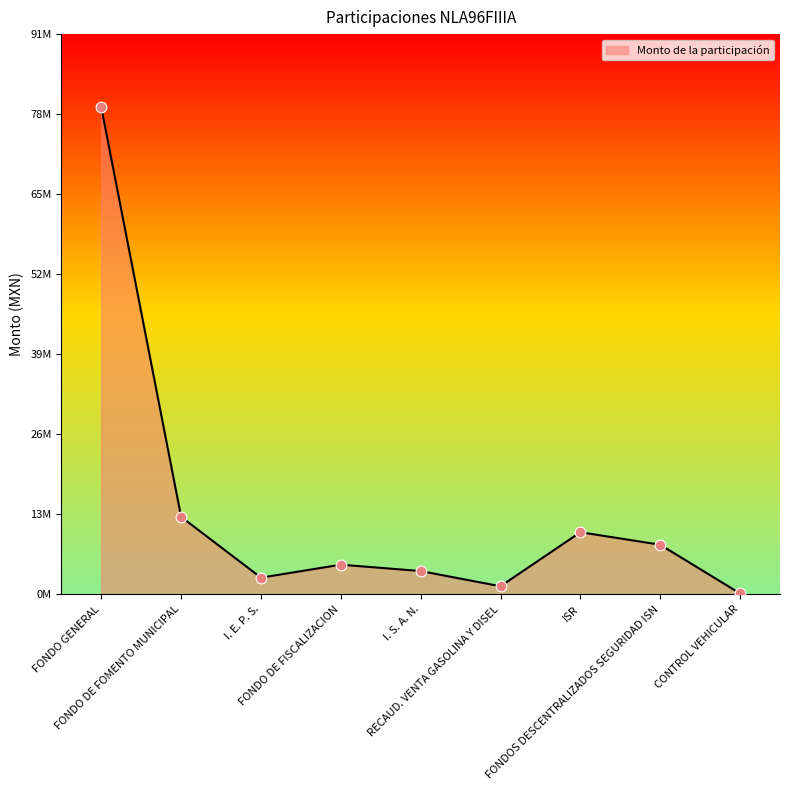

Approximately how many times larger is the value at I. S. A. N. compared to I. E. P. S.?

1.4